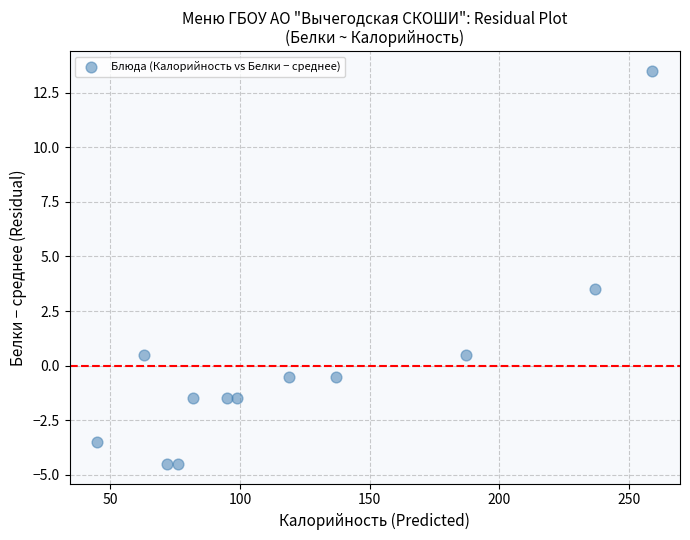

What Y value in the scatter plot is closest to 4?

3.5